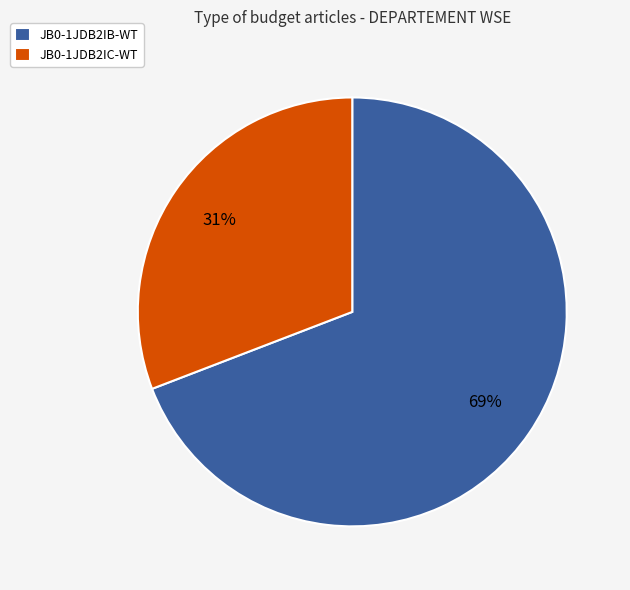

Which has a higher value, JB0-1JDB2IB-WT or JB0-1JDB2IC-WT?

JB0-1JDB2IB-WT